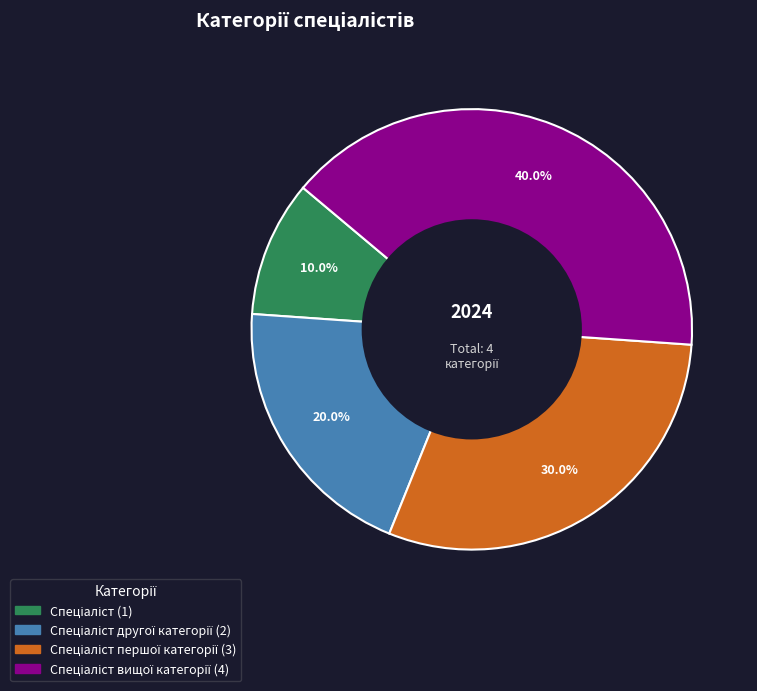

Does any single category account for the majority?

No